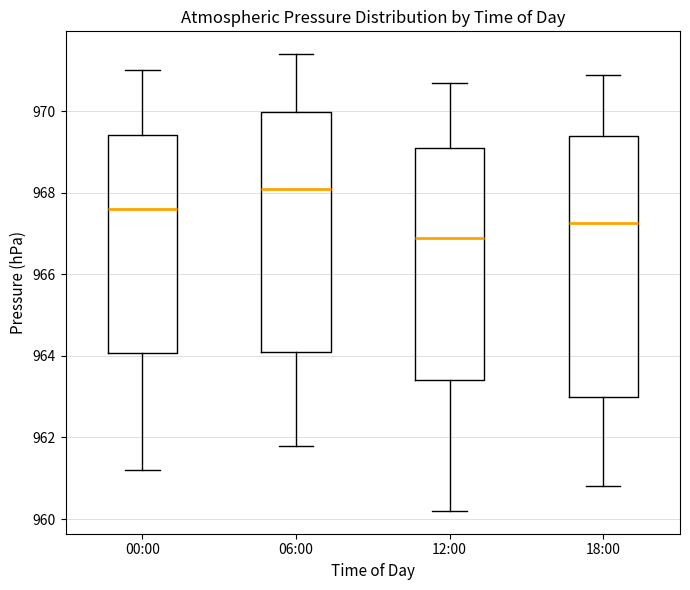

Which box is the tallest, from its lower edge to its upper edge?

18:00